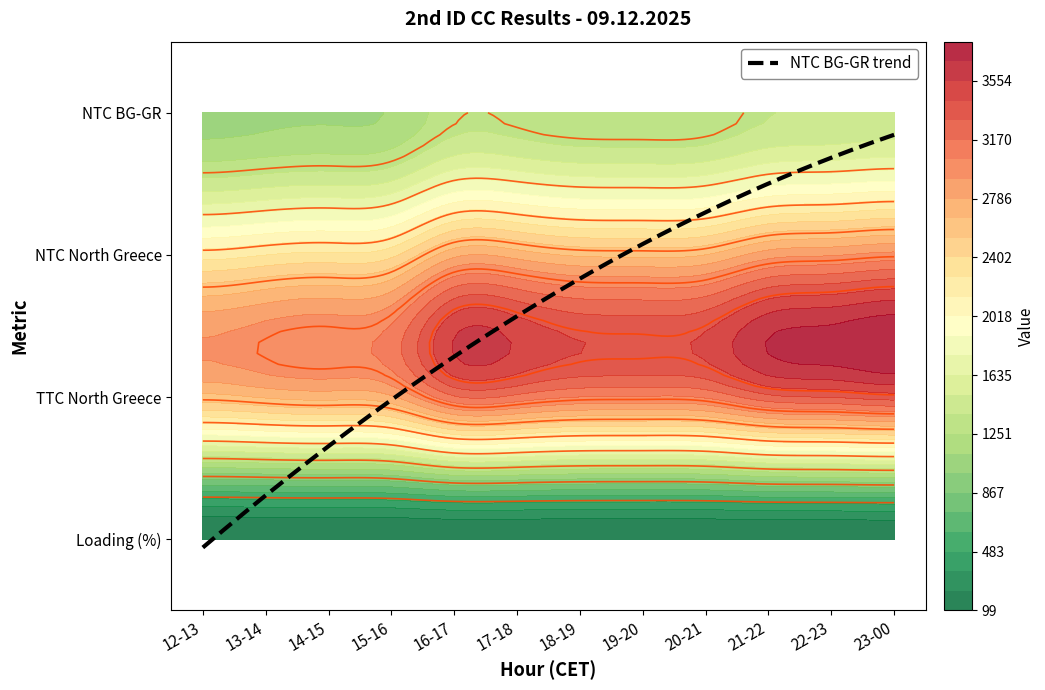

List the labels in order of TTC North Greece value, smallest first.

12-13, 13-14, 14-15, 15-16, 19-20, 18-19, 20-21, 17-18, 16-17, 21-22, 22-23, 23-00